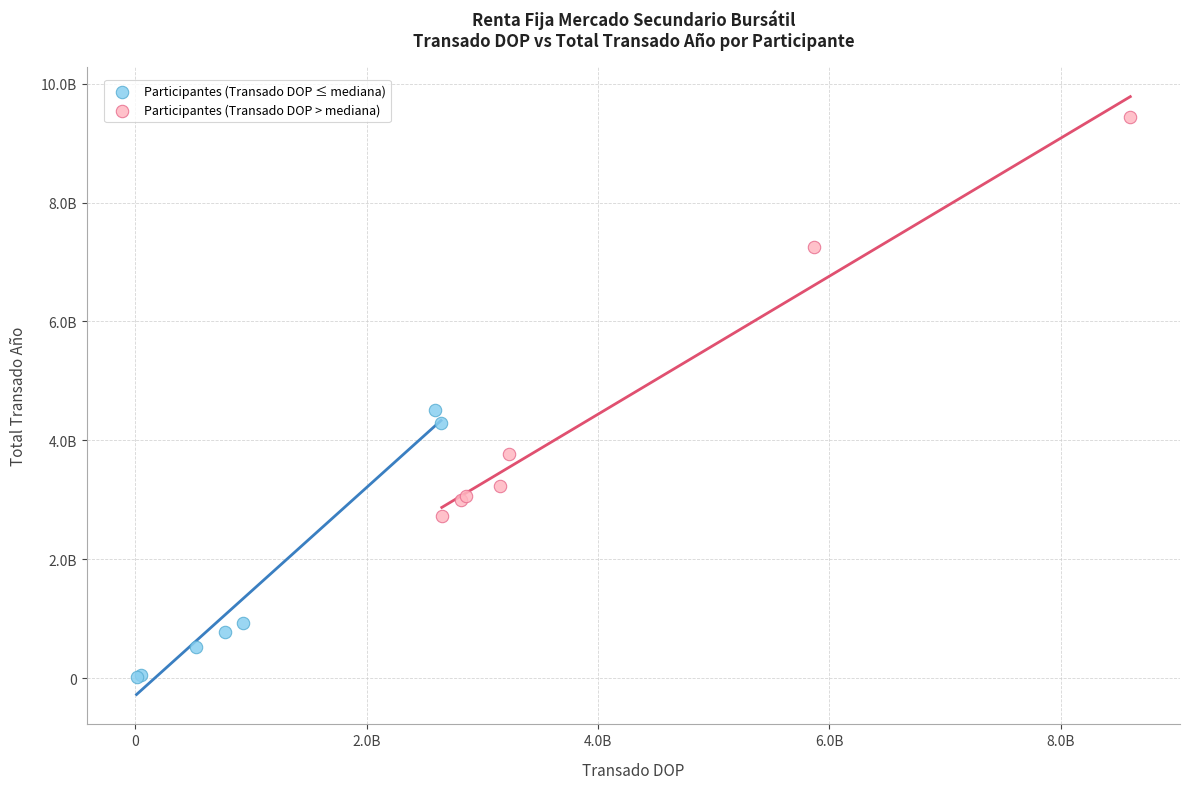

Which series contains the highest Y value?

Participantes (Transado DOP > mediana)